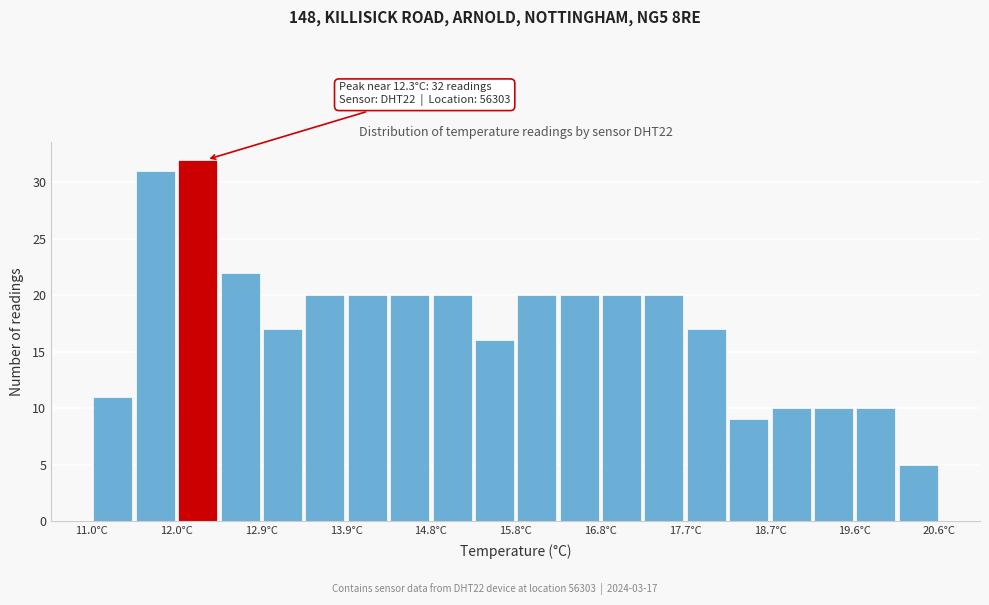

Over which range of the x-axis is the bar tallest?

11.96 to 12.44